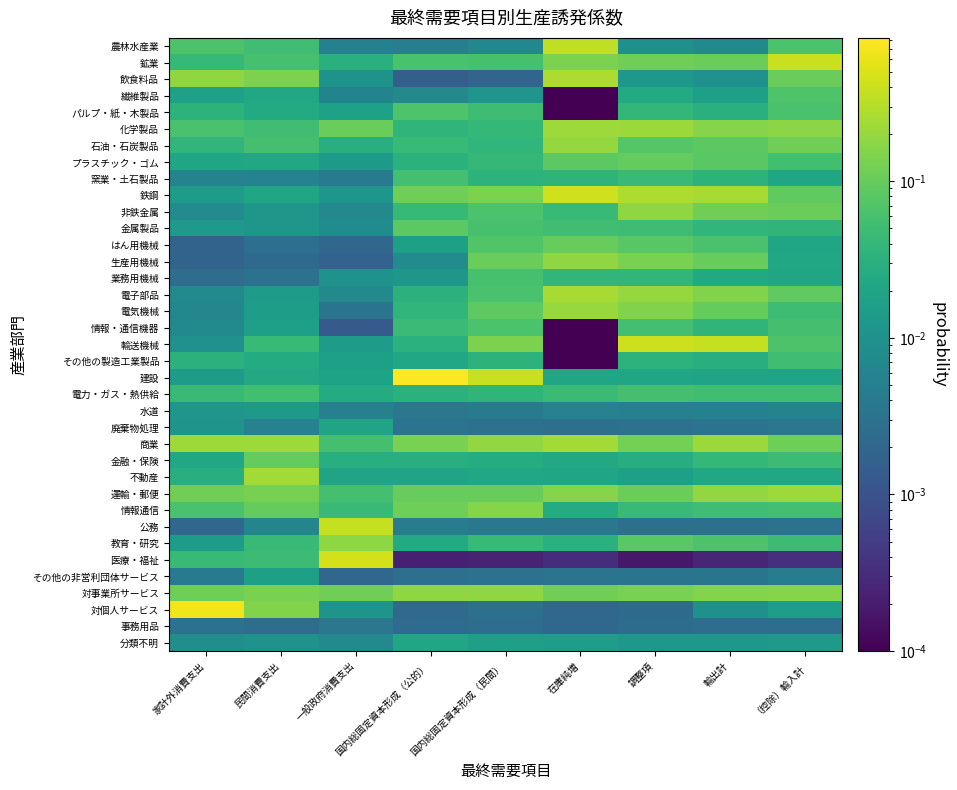

Reading left to right, what are all the values shown in this chart?

農林水産業: 家計外消費支出=0.1	民間消費支出=0.1	一般政府消費支出=0.0	国内総固定資本形成（公的）=0.0	国内総固定資本形成（民間）=0.0	在庫純増=0.3	調整項=0.0	輸出計=0.0	（控除）輸入計=0.1
鉱業: 家計外消費支出=0.0	民間消費支出=0.1	一般政府消費支出=0.0	国内総固定資本形成（公的）=0.1	国内総固定資本形成（民間）=0.1	在庫純増=0.1	調整項=0.1	輸出計=0.1	（控除）輸入計=0.4
飲食料品: 家計外消費支出=0.2	民間消費支出=0.1	一般政府消費支出=0.0	国内総固定資本形成（公的）=0.0	国内総固定資本形成（民間）=0.0	在庫純増=0.3	調整項=0.0	輸出計=0.0	（控除）輸入計=0.1
繊維製品: 家計外消費支出=0.0	民間消費支出=0.0	一般政府消費支出=0.0	国内総固定資本形成（公的）=0.0	国内総固定資本形成（民間）=0.0	在庫純増=0.0	調整項=0.0	輸出計=0.0	（控除）輸入計=0.1
パルプ・紙・木製品: 家計外消費支出=0.0	民間消費支出=0.0	一般政府消費支出=0.0	国内総固定資本形成（公的）=0.1	国内総固定資本形成（民間）=0.0	在庫純増=0.0	調整項=0.0	輸出計=0.0	（控除）輸入計=0.1
化学製品: 家計外消費支出=0.1	民間消費支出=0.1	一般政府消費支出=0.1	国内総固定資本形成（公的）=0.0	国内総固定資本形成（民間）=0.0	在庫純増=0.2	調整項=0.2	輸出計=0.2	（控除）輸入計=0.2
石油・石炭製品: 家計外消費支出=0.0	民間消費支出=0.1	一般政府消費支出=0.0	国内総固定資本形成（公的）=0.0	国内総固定資本形成（民間）=0.0	在庫純増=0.2	調整項=0.1	輸出計=0.1	（控除）輸入計=0.1
プラスチック・ゴム: 家計外消費支出=0.0	民間消費支出=0.0	一般政府消費支出=0.0	国内総固定資本形成（公的）=0.0	国内総固定資本形成（民間）=0.0	在庫純増=0.1	調整項=0.1	輸出計=0.1	（控除）輸入計=0.1
窯業・土石製品: 家計外消費支出=0.0	民間消費支出=0.0	一般政府消費支出=0.0	国内総固定資本形成（公的）=0.1	国内総固定資本形成（民間）=0.0	在庫純増=0.0	調整項=0.0	輸出計=0.0	（控除）輸入計=0.0
鉄鋼: 家計外消費支出=0.0	民間消費支出=0.0	一般政府消費支出=0.0	国内総固定資本形成（公的）=0.1	国内総固定資本形成（民間）=0.1	在庫純増=0.4	調整項=0.3	輸出計=0.3	（控除）輸入計=0.1
非鉄金属: 家計外消費支出=0.0	民間消費支出=0.0	一般政府消費支出=0.0	国内総固定資本形成（公的）=0.0	国内総固定資本形成（民間）=0.1	在庫純増=0.0	調整項=0.2	輸出計=0.1	（控除）輸入計=0.1
金属製品: 家計外消費支出=0.0	民間消費支出=0.0	一般政府消費支出=0.0	国内総固定資本形成（公的）=0.1	国内総固定資本形成（民間）=0.1	在庫純増=0.1	調整項=0.1	輸出計=0.0	（控除）輸入計=0.0
はん用機械: 家計外消費支出=0.0	民間消費支出=0.0	一般政府消費支出=0.0	国内総固定資本形成（公的）=0.0	国内総固定資本形成（民間）=0.1	在庫純増=0.1	調整項=0.1	輸出計=0.1	（控除）輸入計=0.0
生産用機械: 家計外消費支出=0.0	民間消費支出=0.0	一般政府消費支出=0.0	国内総固定資本形成（公的）=0.0	国内総固定資本形成（民間）=0.1	在庫純増=0.2	調整項=0.1	輸出計=0.1	（控除）輸入計=0.0
業務用機械: 家計外消費支出=0.0	民間消費支出=0.0	一般政府消費支出=0.0	国内総固定資本形成（公的）=0.0	国内総固定資本形成（民間）=0.1	在庫純増=0.0	調整項=0.0	輸出計=0.0	（控除）輸入計=0.0
電子部品: 家計外消費支出=0.0	民間消費支出=0.0	一般政府消費支出=0.0	国内総固定資本形成（公的）=0.0	国内総固定資本形成（民間）=0.1	在庫純増=0.3	調整項=0.2	輸出計=0.2	（控除）輸入計=0.1
電気機械: 家計外消費支出=0.0	民間消費支出=0.0	一般政府消費支出=0.0	国内総固定資本形成（公的）=0.0	国内総固定資本形成（民間）=0.1	在庫純増=0.2	調整項=0.1	輸出計=0.1	（控除）輸入計=0.0
情報・通信機器: 家計外消費支出=0.0	民間消費支出=0.0	一般政府消費支出=0.0	国内総固定資本形成（公的）=0.0	国内総固定資本形成（民間）=0.1	在庫純増=0.0	調整項=0.1	輸出計=0.0	（控除）輸入計=0.1
輸送機械: 家計外消費支出=0.0	民間消費支出=0.0	一般政府消費支出=0.0	国内総固定資本形成（公的）=0.0	国内総固定資本形成（民間）=0.1	在庫純増=0.0	調整項=0.4	輸出計=0.4	（控除）輸入計=0.1
その他の製造工業製品: 家計外消費支出=0.0	民間消費支出=0.0	一般政府消費支出=0.0	国内総固定資本形成（公的）=0.0	国内総固定資本形成（民間）=0.0	在庫純増=0.0	調整項=0.0	輸出計=0.0	（控除）輸入計=0.1
建設: 家計外消費支出=0.0	民間消費支出=0.0	一般政府消費支出=0.0	国内総固定資本形成（公的）=0.8	国内総固定資本形成（民間）=0.4	在庫純増=0.0	調整項=0.0	輸出計=0.0	（控除）輸入計=0.0
電力・ガス・熱供給: 家計外消費支出=0.0	民間消費支出=0.1	一般政府消費支出=0.0	国内総固定資本形成（公的）=0.0	国内総固定資本形成（民間）=0.0	在庫純増=0.0	調整項=0.1	輸出計=0.1	（控除）輸入計=0.1
水道: 家計外消費支出=0.0	民間消費支出=0.0	一般政府消費支出=0.0	国内総固定資本形成（公的）=0.0	国内総固定資本形成（民間）=0.0	在庫純増=0.0	調整項=0.0	輸出計=0.0	（控除）輸入計=0.0
廃棄物処理: 家計外消費支出=0.0	民間消費支出=0.0	一般政府消費支出=0.0	国内総固定資本形成（公的）=0.0	国内総固定資本形成（民間）=0.0	在庫純増=0.0	調整項=0.0	輸出計=0.0	（控除）輸入計=0.0
商業: 家計外消費支出=0.2	民間消費支出=0.2	一般政府消費支出=0.1	国内総固定資本形成（公的）=0.1	国内総固定資本形成（民間）=0.2	在庫純増=0.2	調整項=0.1	輸出計=0.2	（控除）輸入計=0.1
金融・保険: 家計外消費支出=0.0	民間消費支出=0.1	一般政府消費支出=0.0	国内総固定資本形成（公的）=0.0	国内総固定資本形成（民間）=0.0	在庫純増=0.0	調整項=0.0	輸出計=0.0	（控除）輸入計=0.0
不動産: 家計外消費支出=0.0	民間消費支出=0.2	一般政府消費支出=0.0	国内総固定資本形成（公的）=0.0	国内総固定資本形成（民間）=0.0	在庫純増=0.0	調整項=0.0	輸出計=0.0	（控除）輸入計=0.0
運輸・郵便: 家計外消費支出=0.1	民間消費支出=0.1	一般政府消費支出=0.1	国内総固定資本形成（公的）=0.1	国内総固定資本形成（民間）=0.1	在庫純増=0.2	調整項=0.1	輸出計=0.2	（控除）輸入計=0.2
情報通信: 家計外消費支出=0.1	民間消費支出=0.1	一般政府消費支出=0.0	国内総固定資本形成（公的）=0.1	国内総固定資本形成（民間）=0.2	在庫純増=0.0	調整項=0.0	輸出計=0.1	（控除）輸入計=0.1
公務: 家計外消費支出=0.0	民間消費支出=0.0	一般政府消費支出=0.4	国内総固定資本形成（公的）=0.0	国内総固定資本形成（民間）=0.0	在庫純増=0.0	調整項=0.0	輸出計=0.0	（控除）輸入計=0.0
教育・研究: 家計外消費支出=0.0	民間消費支出=0.0	一般政府消費支出=0.2	国内総固定資本形成（公的）=0.0	国内総固定資本形成（民間）=0.0	在庫純増=0.0	調整項=0.1	輸出計=0.1	（控除）輸入計=0.0
医療・福祉: 家計外消費支出=0.0	民間消費支出=0.0	一般政府消費支出=0.5	国内総固定資本形成（公的）=0.0	国内総固定資本形成（民間）=0.0	在庫純増=0.0	調整項=0.0	輸出計=0.0	（控除）輸入計=0.0
その他の非営利団体サービス: 家計外消費支出=0.0	民間消費支出=0.0	一般政府消費支出=0.0	国内総固定資本形成（公的）=0.0	国内総固定資本形成（民間）=0.0	在庫純増=0.0	調整項=0.0	輸出計=0.0	（控除）輸入計=0.0
対事業所サービス: 家計外消費支出=0.1	民間消費支出=0.1	一般政府消費支出=0.1	国内総固定資本形成（公的）=0.2	国内総固定資本形成（民間）=0.2	在庫純増=0.1	調整項=0.1	輸出計=0.2	（控除）輸入計=0.2
対個人サービス: 家計外消費支出=0.7	民間消費支出=0.2	一般政府消費支出=0.0	国内総固定資本形成（公的）=0.0	国内総固定資本形成（民間）=0.0	在庫純増=0.0	調整項=0.0	輸出計=0.0	（控除）輸入計=0.0
事務用品: 家計外消費支出=0.0	民間消費支出=0.0	一般政府消費支出=0.0	国内総固定資本形成（公的）=0.0	国内総固定資本形成（民間）=0.0	在庫純増=0.0	調整項=0.0	輸出計=0.0	（控除）輸入計=0.0
分類不明: 家計外消費支出=0.0	民間消費支出=0.0	一般政府消費支出=0.0	国内総固定資本形成（公的）=0.0	国内総固定資本形成（民間）=0.0	在庫純増=0.0	調整項=0.0	輸出計=0.0	（控除）輸入計=0.0